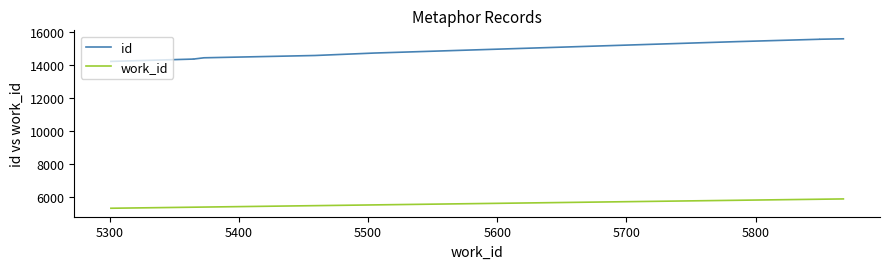

Reading left to right, extract all data points from this chart.

id: 14233	14374	14375	14452	14592	14741	15434	15580	15581	15607
work_id: 5301	5365	5365	5373	5459	5505	5785	5850	5850	5868